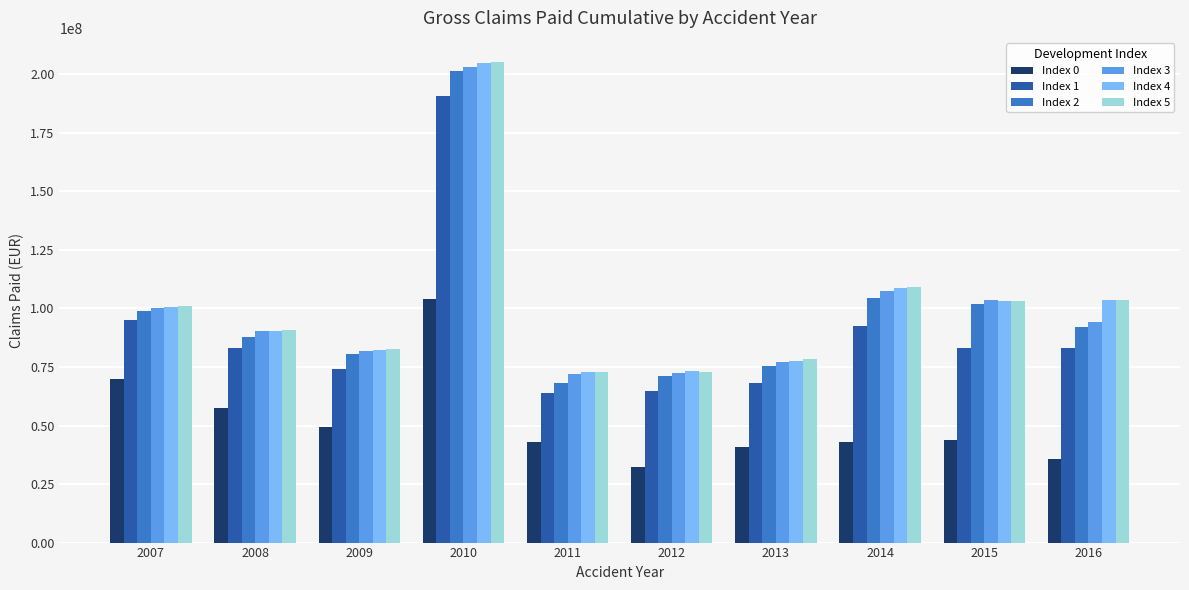

The value of Index 2 at 2014 is 104302054.0. True or false?

True